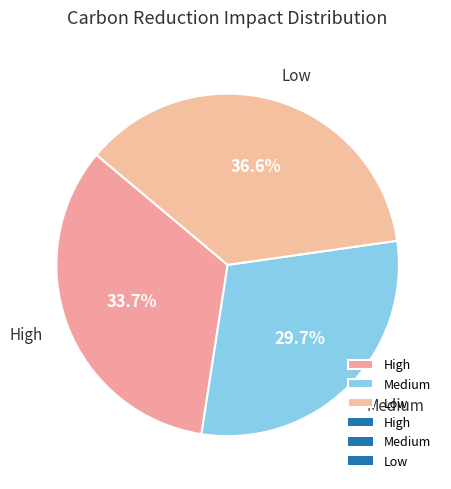

Is it true that Medium is 41% of the pie?

False